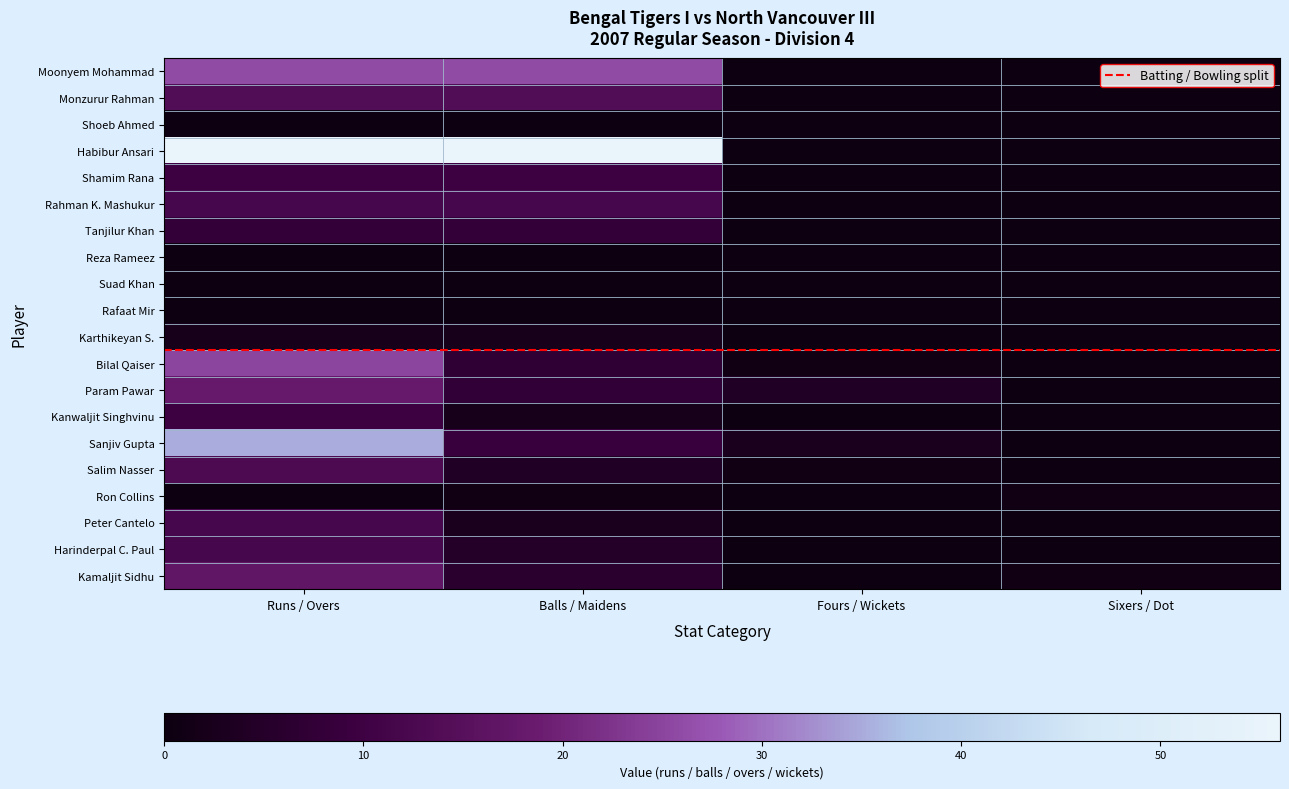

At which category is the sum across all series the highest?

Runs / Overs